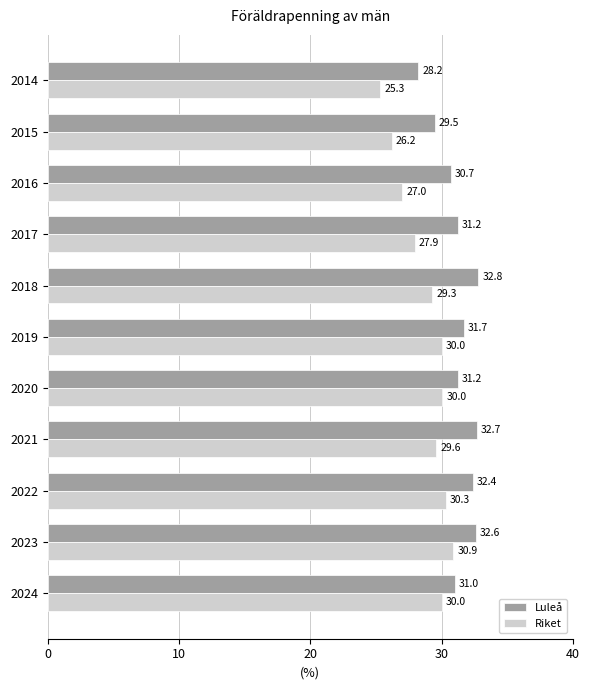

Rank the series by their average value, from highest to lowest.

Luleå, Riket